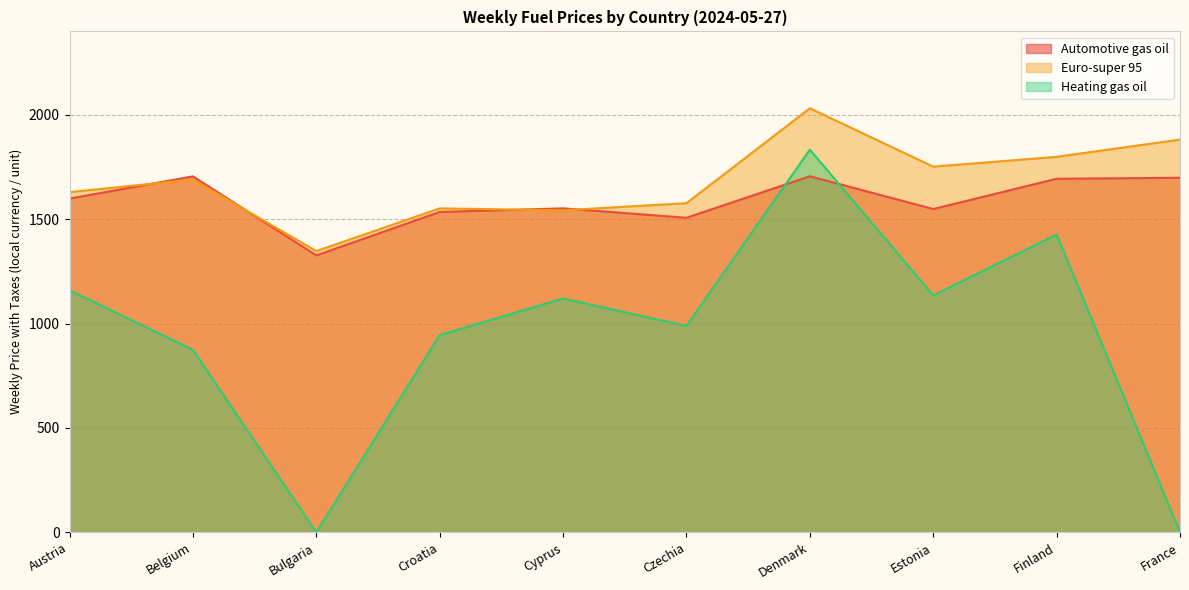

Is it true that Euro-super 95 equals 1577.0 at Czechia?

True